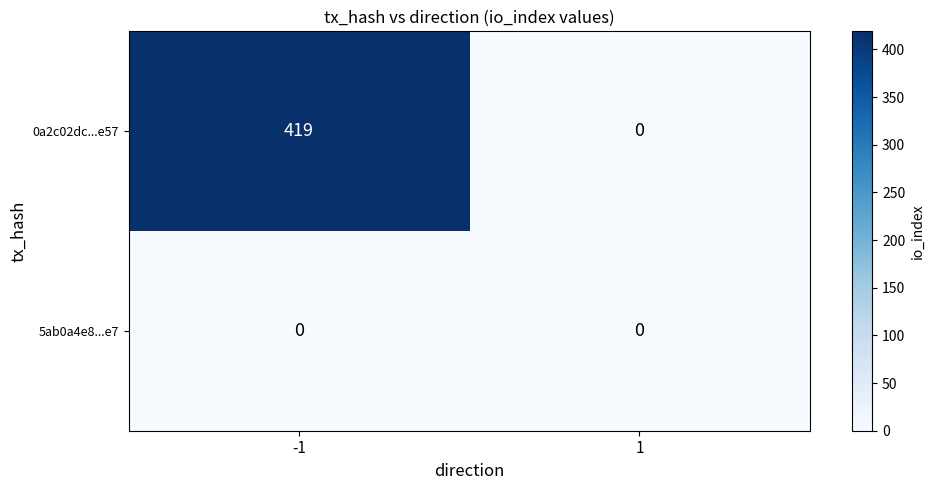

How many series are shown in this chart?

2